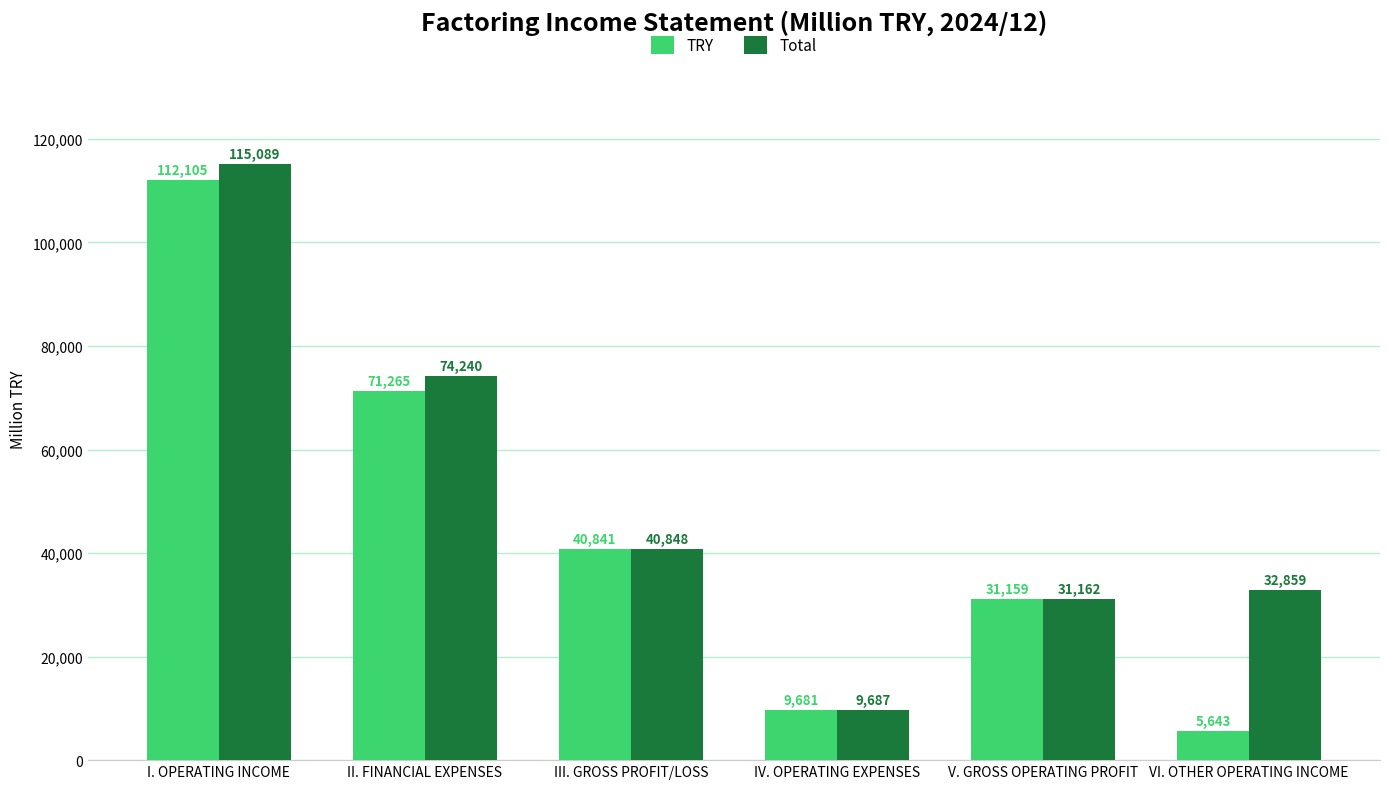

How many data points in TRY are less than 40841?

3